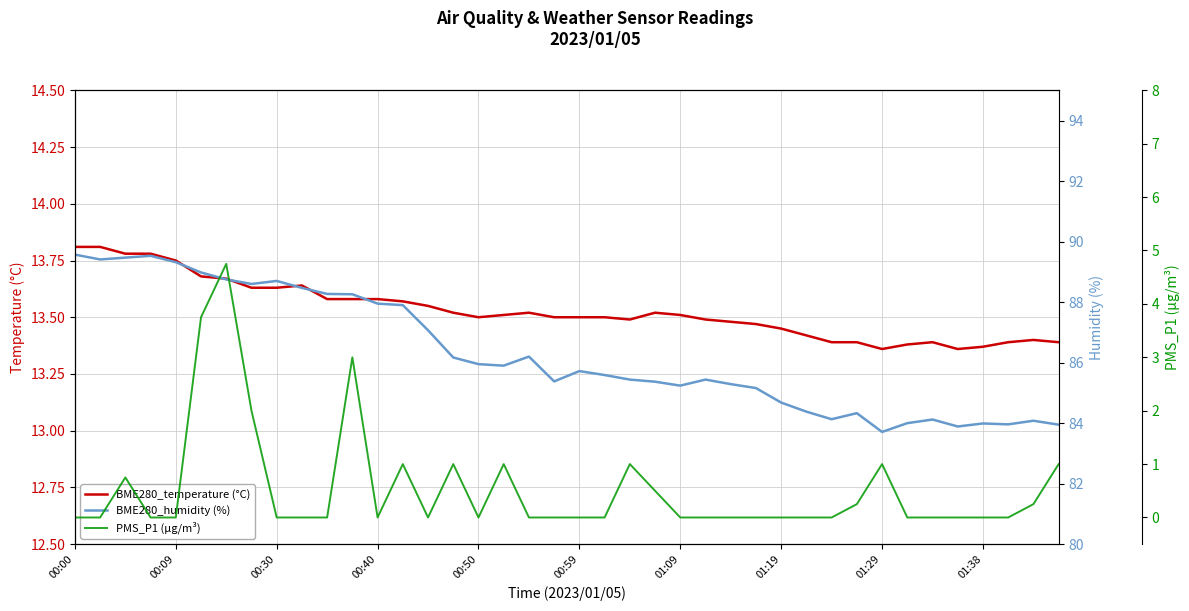

What are all the series names shown in the legend?

BME280_temperature (°C), BME280_humidity (%), PMS_P1 (µg/m³)